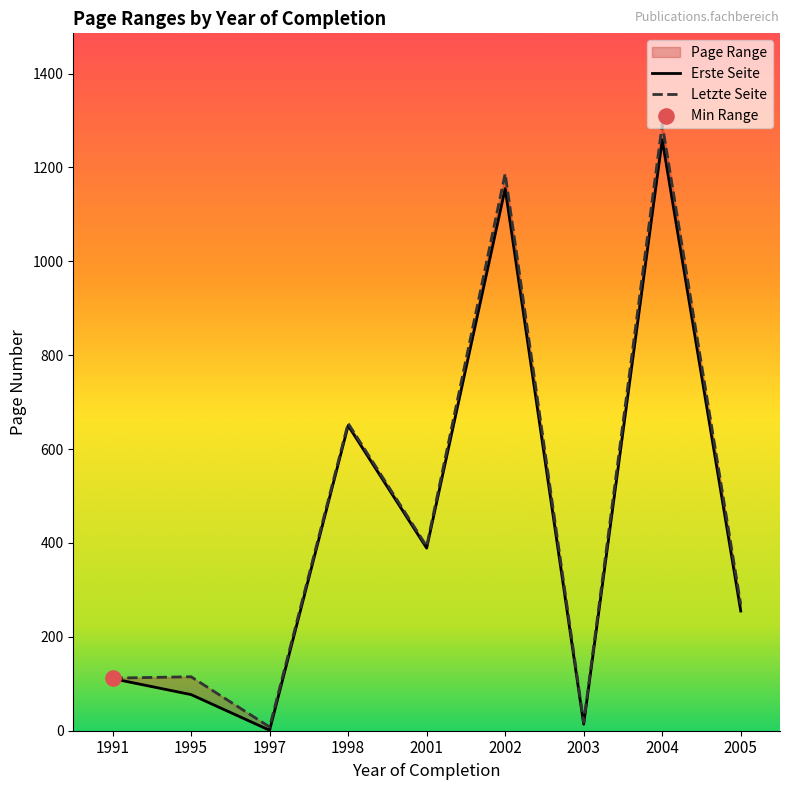

Which series contains the highest Y value?

Letzte Seite